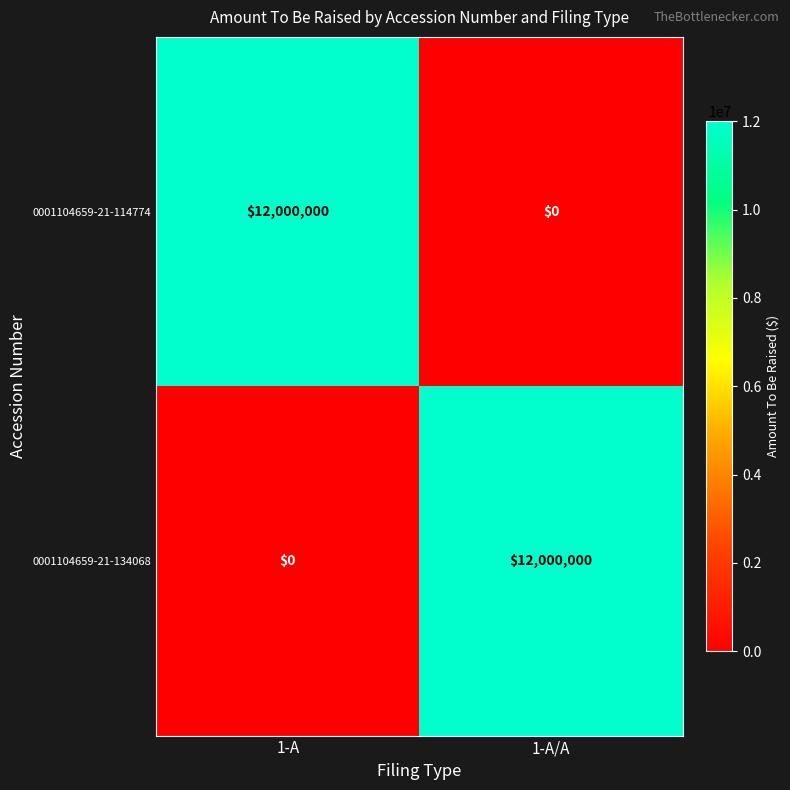

What is the spread (max minus min) of values at 1-A/A?

12000000